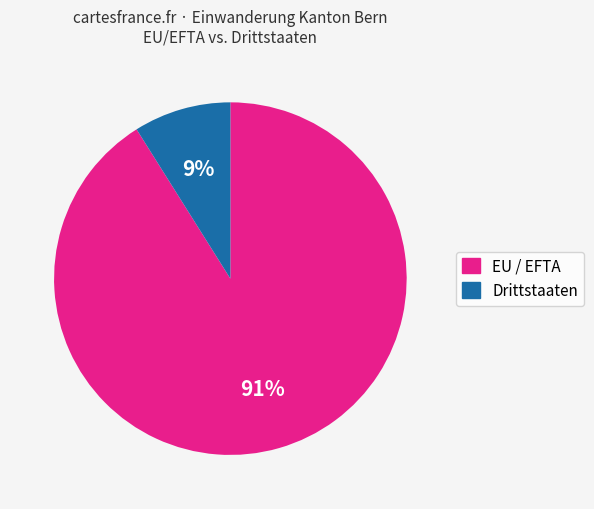

Do Drittstaaten and EU / EFTA together represent more than half of the pie?

Yes